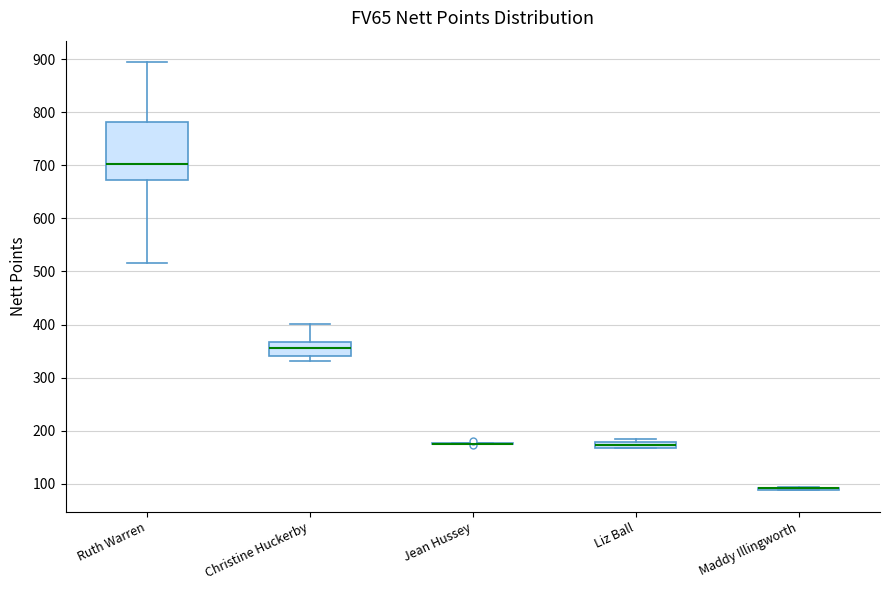

Comparing the boxes themselves (not the whiskers), which one is the tallest?

Ruth Warren